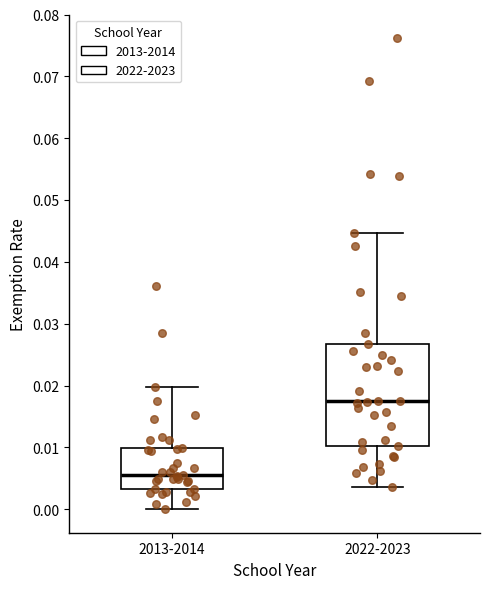

Reading left to right, read every box against the y-axis: the position of its median line, the range the box covers, and the ends of its whiskers. The values are not printed on the chart, so give them approximately, as read against the axis.

2013-2014: median 0.006, box 0.003 to 0.010, whiskers 0.000 to 0.020
2022-2023: median 0.017, box 0.010 to 0.027, whiskers 0.004 to 0.045